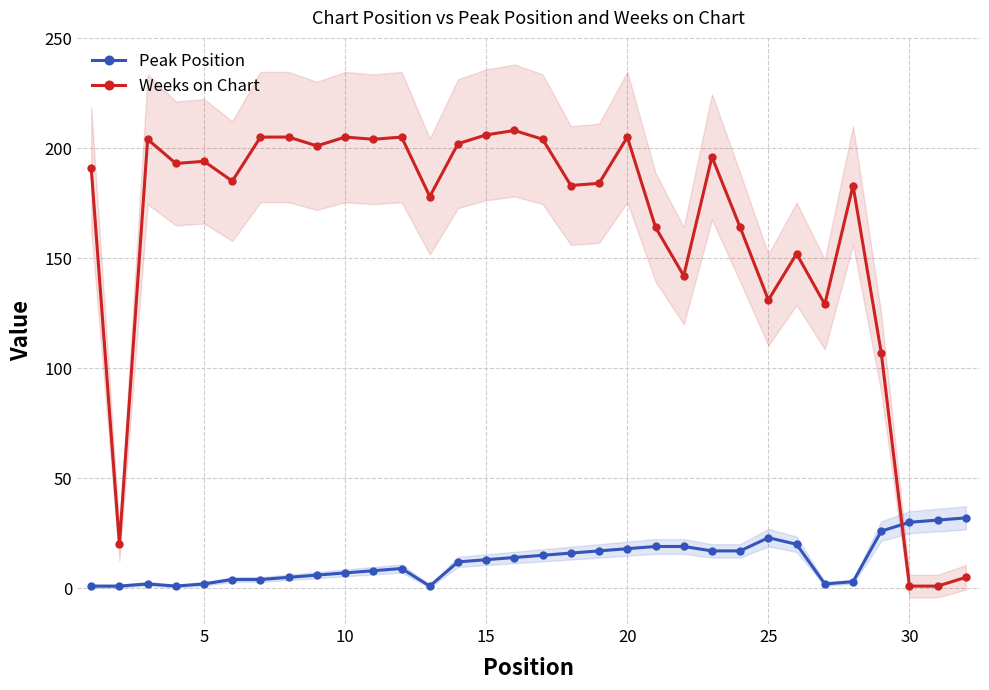

The Peak Position series shows 30 at 30. True or false?

True